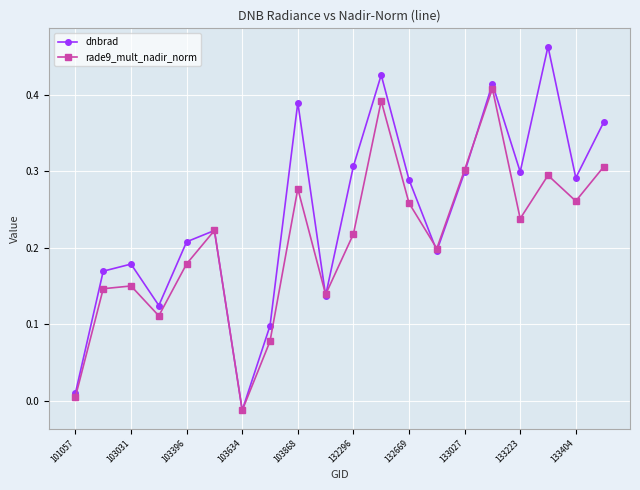

Which series has the largest total across all categories?

dnbrad